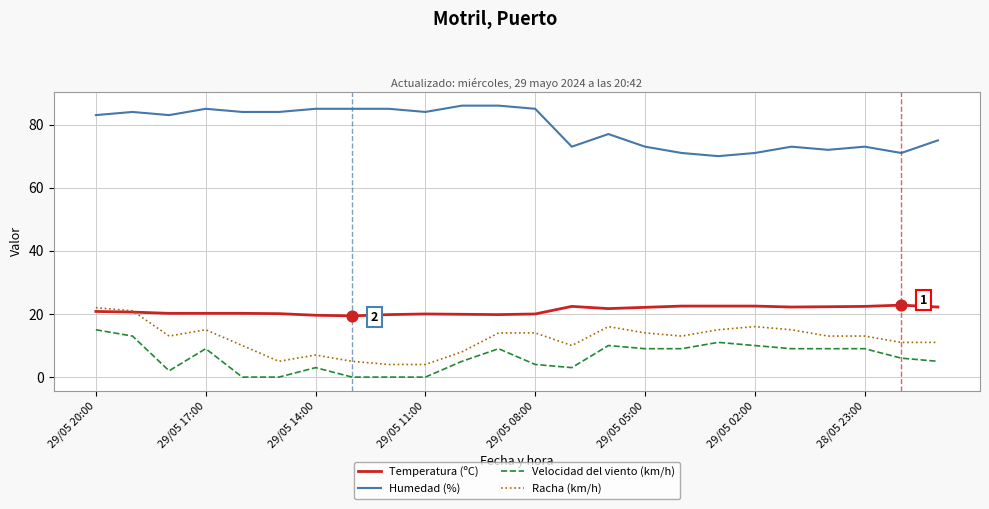

True or false: Velocidad del viento (km/h) and Temperatura (ºC) cross at least once.

False